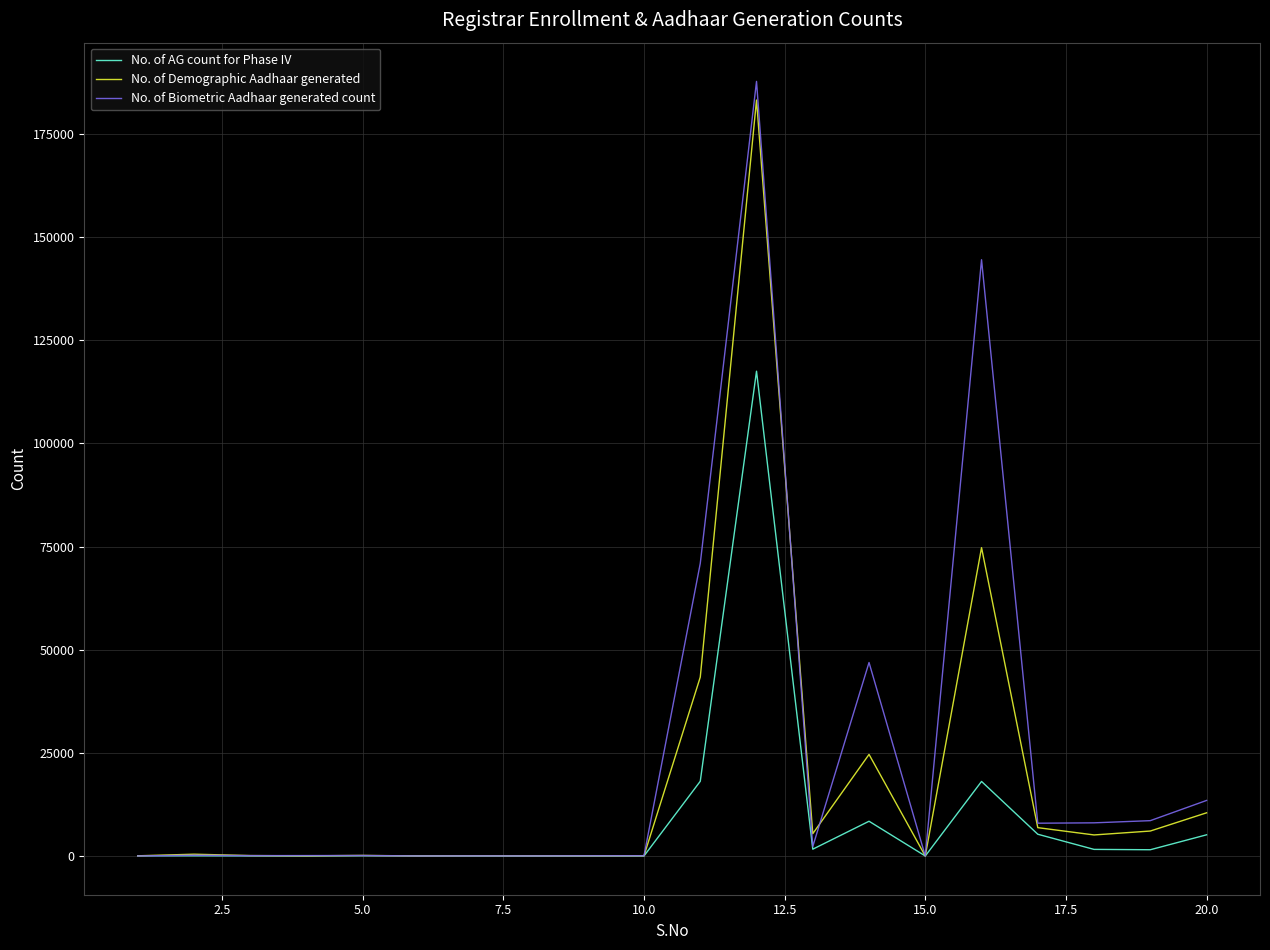

In No. of Biometric Aadhaar generated count, how many points are higher than both neighbors (excluding endpoints)?

6